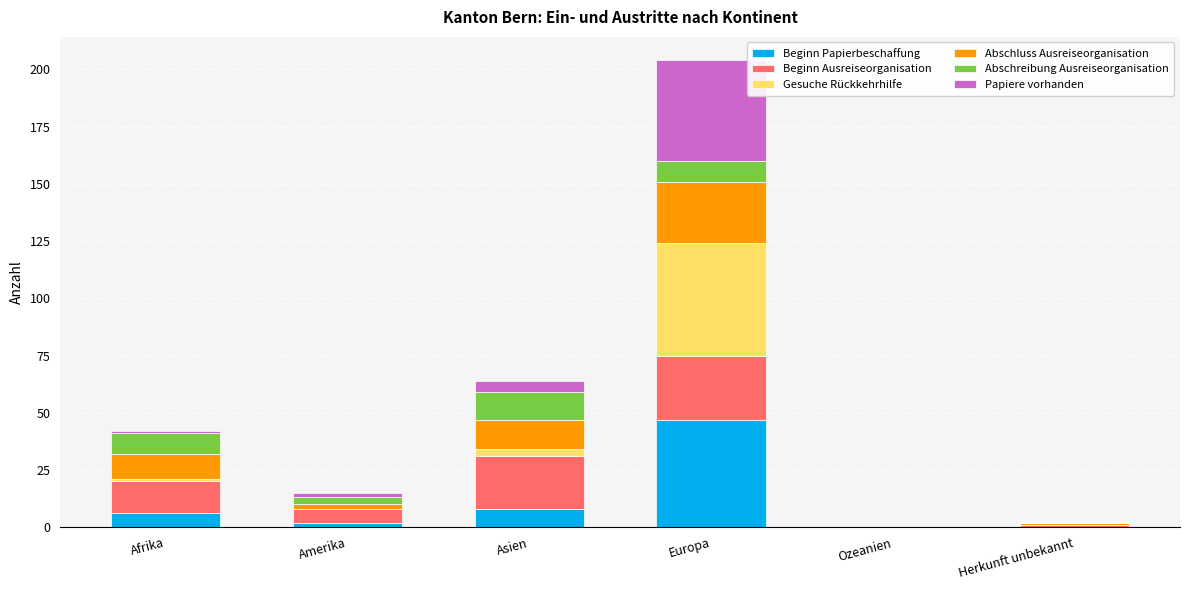

How many series are shown in this chart?

6